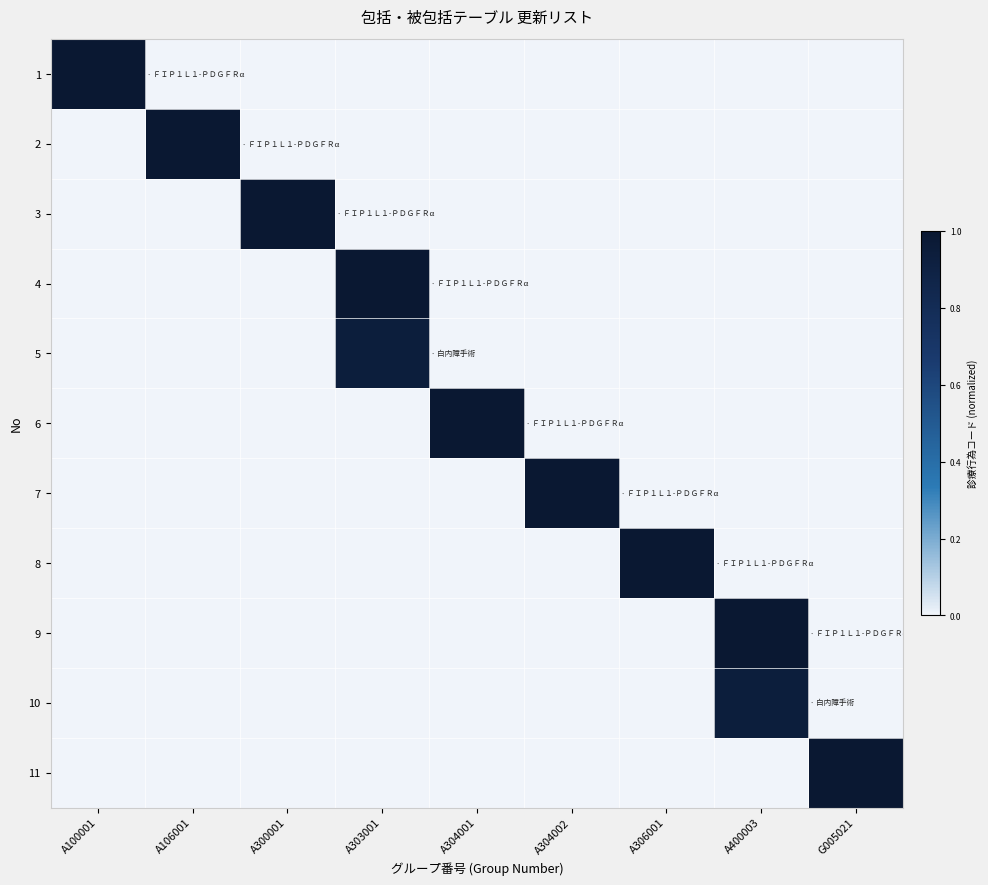

How many data points does each series have?

9